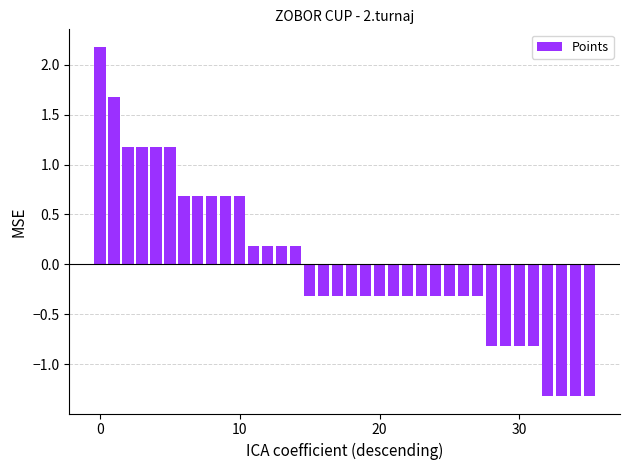

Reading left to right, list all the values displayed in this chart.

2.2	1.7	1.2	1.2	1.2	1.2	0.7	0.7	0.7	0.7	0.7	0.2	0.2	0.2	0.2	-0.3	-0.3	-0.3	-0.3	-0.3	-0.3	-0.3	-0.3	-0.3	-0.3	-0.3	-0.3	-0.3	-0.8	-0.8	-0.8	-0.8	-1.3	-1.3	-1.3	-1.3